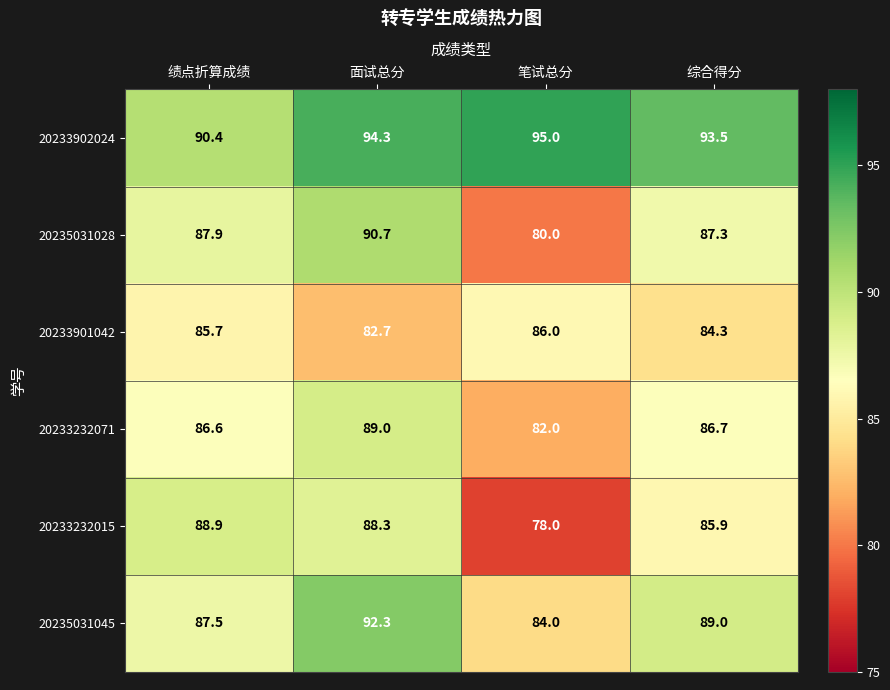

What is the sum of all 20233902024 values?

373.2